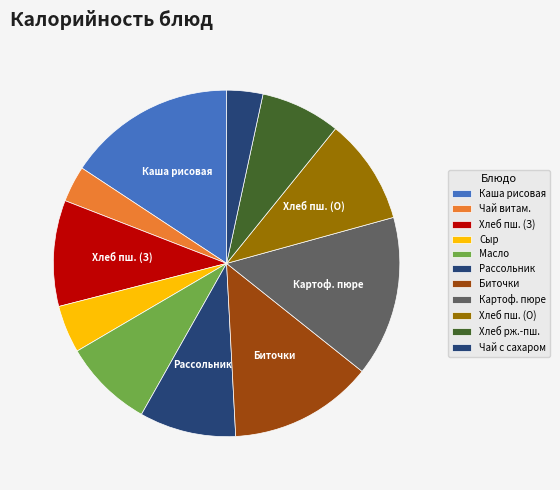

How many segments does this pie chart have?

11